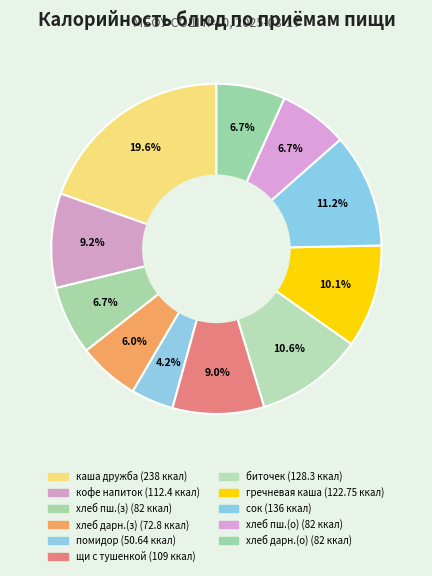

How many slices are in this pie chart?

11